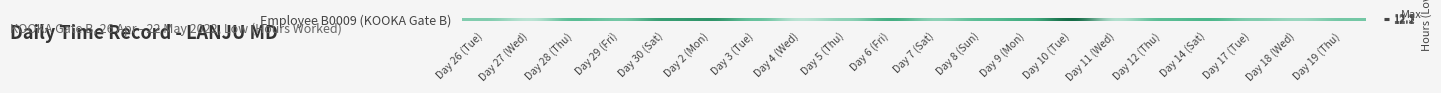

Is it true that the value at Day 11 (Wed) is 7.6?

False